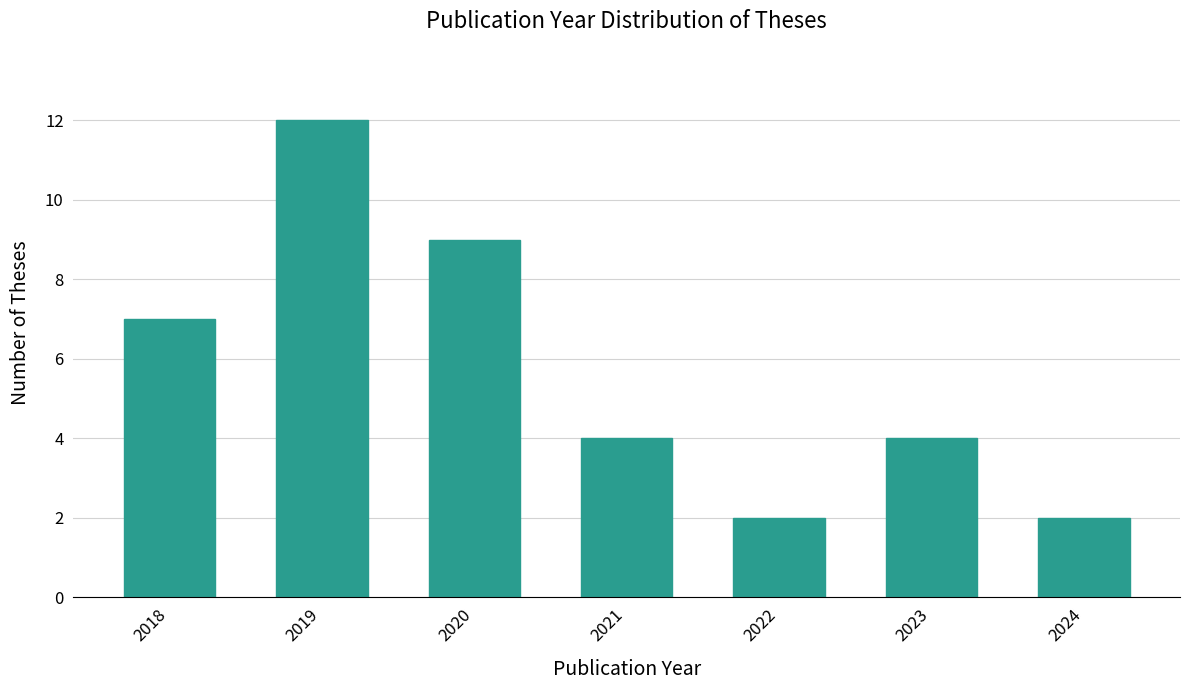

Reading left to right, what are all the values shown in this chart?

7	12	9	4	2	4	2